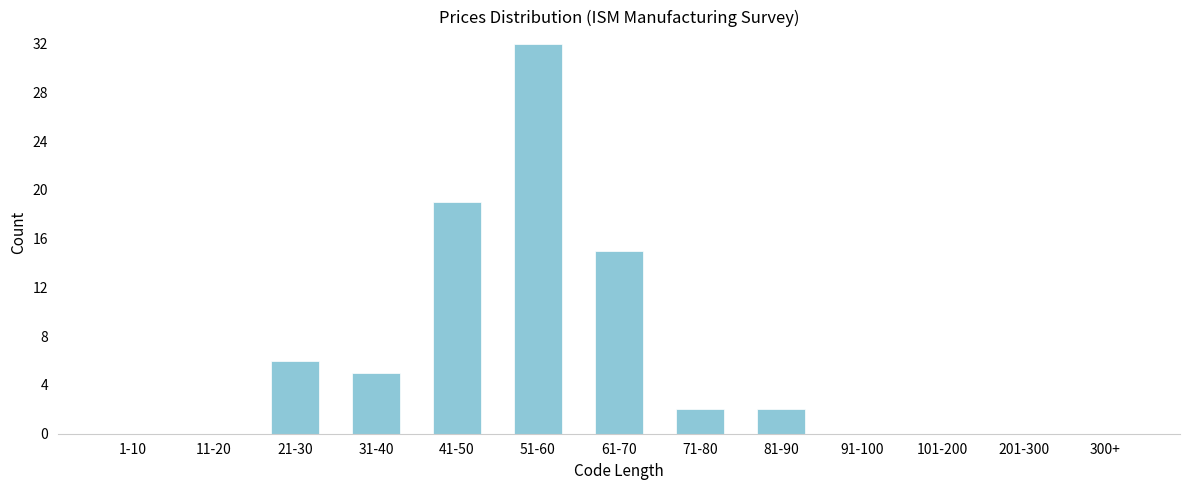

Reading left to right, transcribe all the data shown in this chart.

1-10=0	11-20=0	21-30=6	31-40=5	41-50=19	51-60=32	61-70=15	71-80=2	81-90=2	91-100=0	101-200=0	201-300=0	300+=0